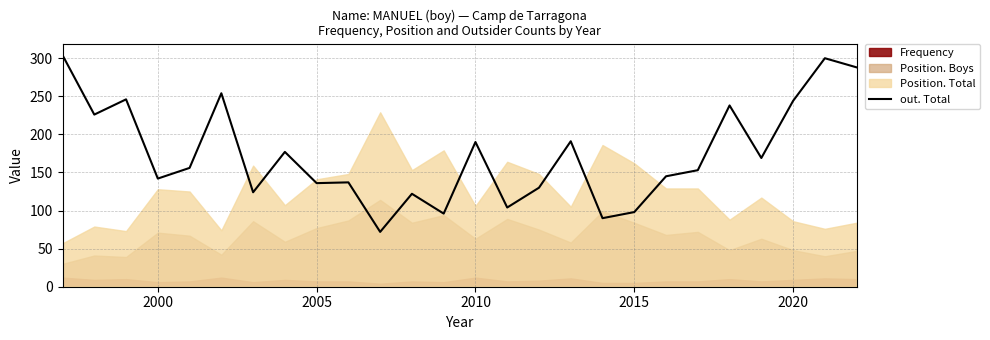

True or false: out. Total has a value of 136 at 2005.

True